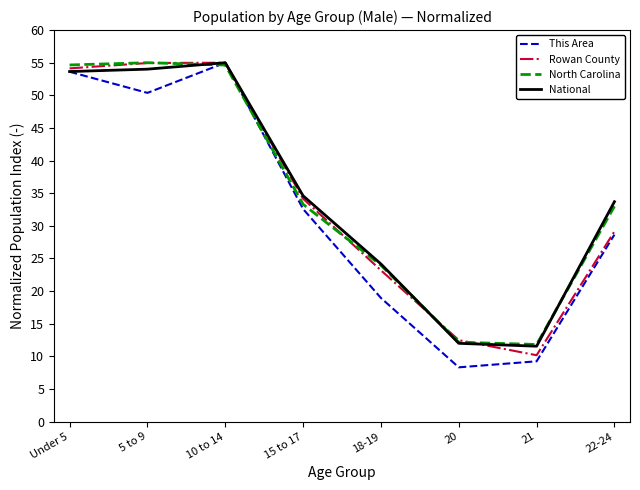

What position from the right is 20?

3